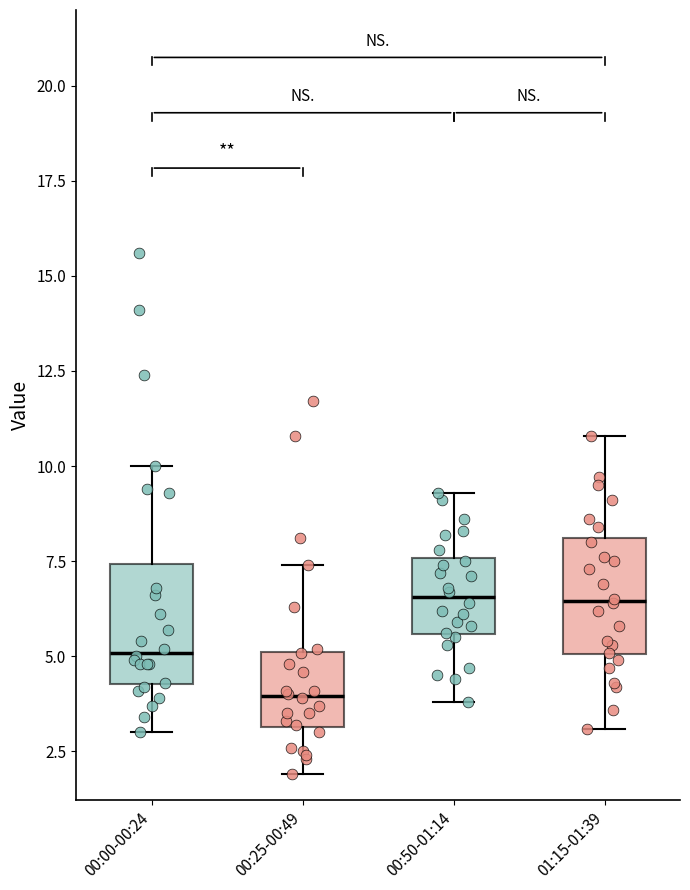

Reading left to right, transcribe this box plot: for each box, give where its median line is, the range the box spans, and where its two whiskers end, as read against the y-axis. The values are not printed on the chart, so give them approximately, as read against the axis.

00:00-00:24: median 5.0, box 4.5 to 7.5, whiskers 3.0 to 10.0
00:25-00:49: median 4.0, box 3.0 to 5.0, whiskers 2.0 to 7.5
00:50-01:14: median 6.5, box 5.5 to 7.5, whiskers 4.0 to 9.5
01:15-01:39: median 6.5, box 5.0 to 8.0, whiskers 3.0 to 11.0